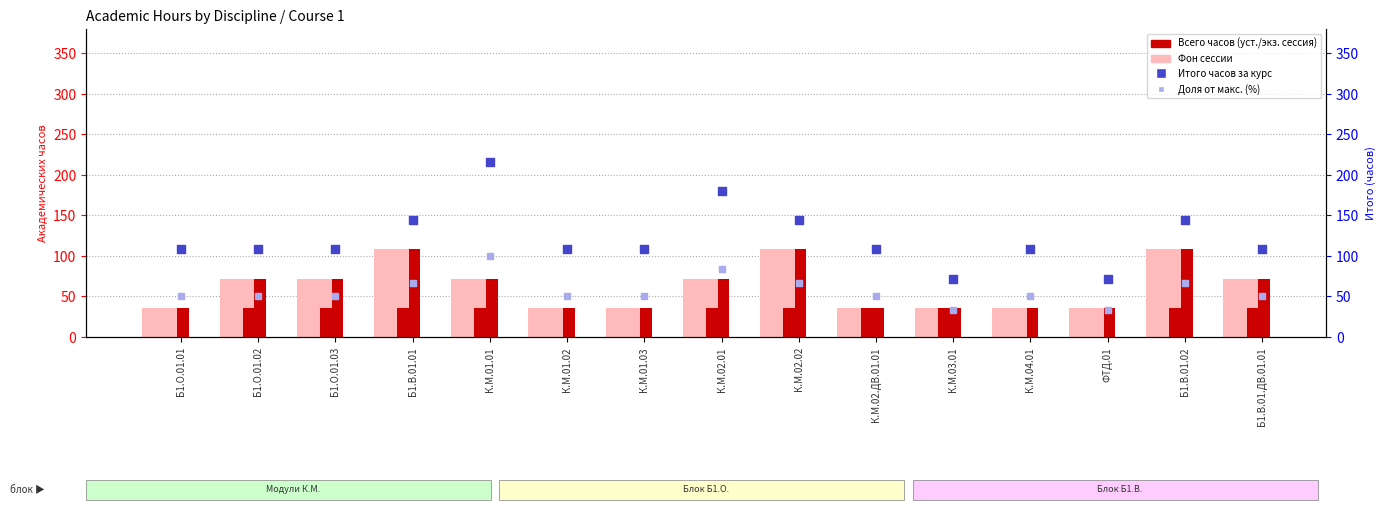

Which series has the largest total across all categories?

Итого часов за курс